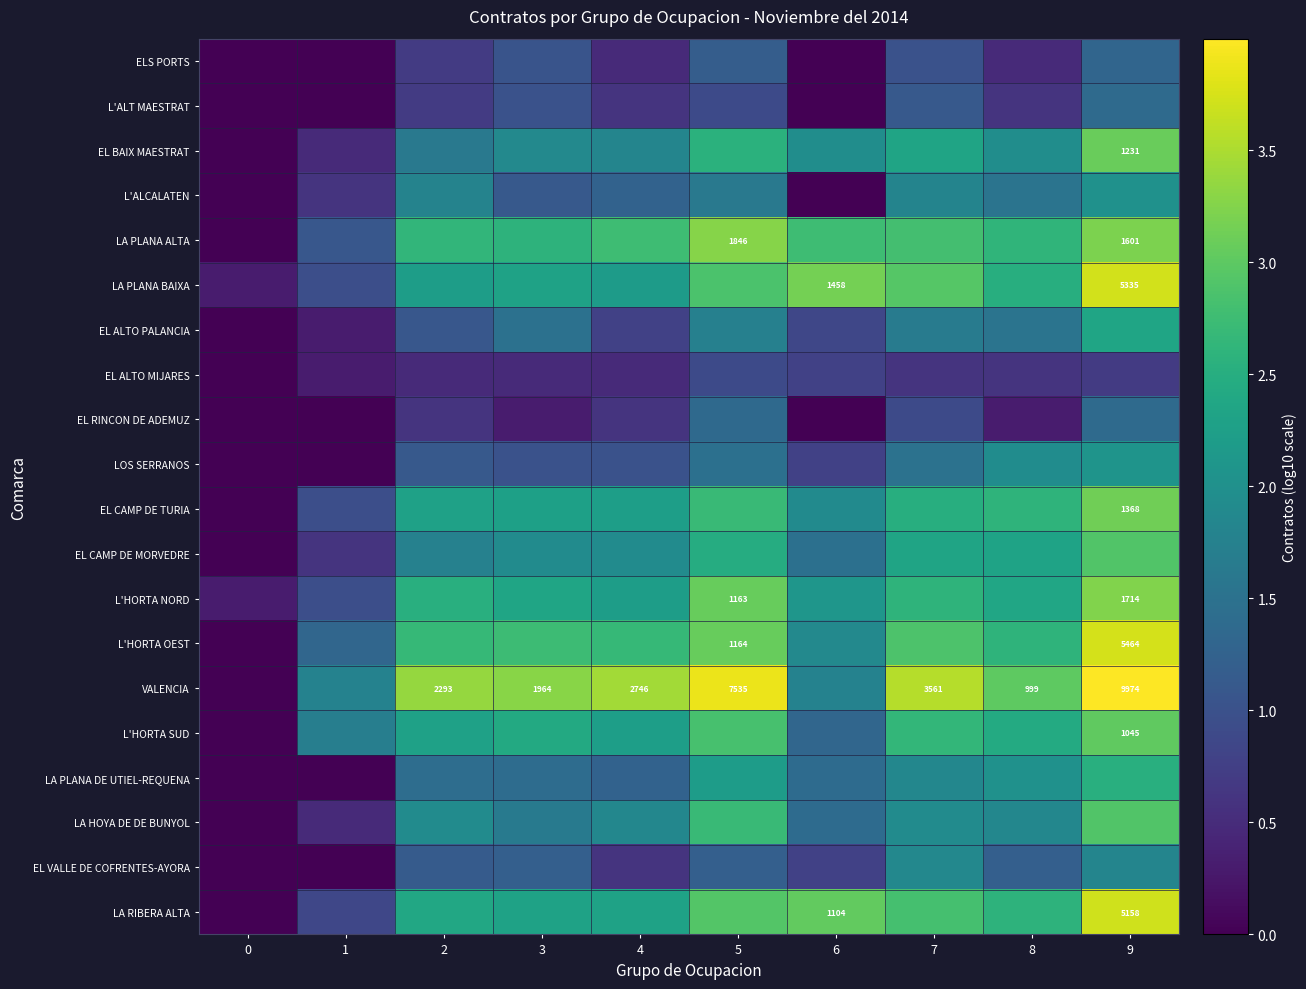

True or false: L'HORTA NORD has a value of 3.3 at 6.

False